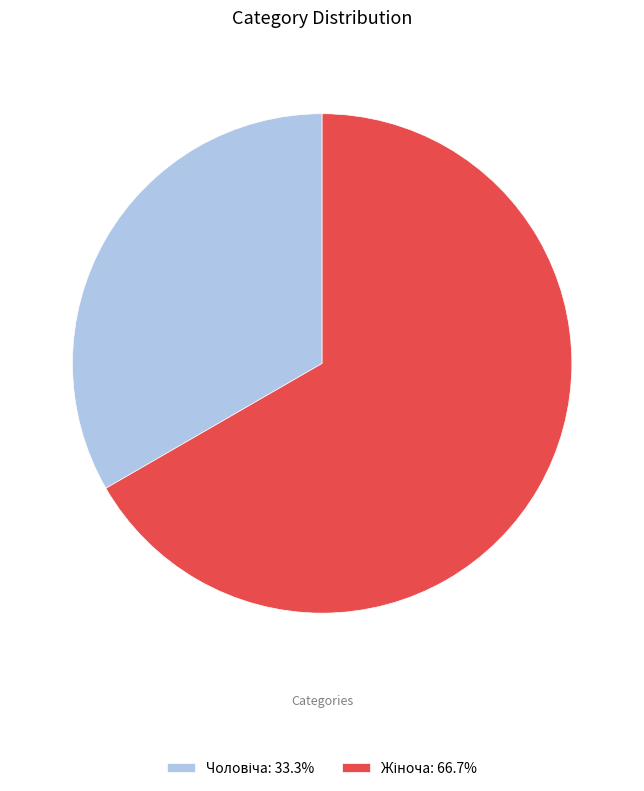

Is there a majority slice in this chart?

Yes